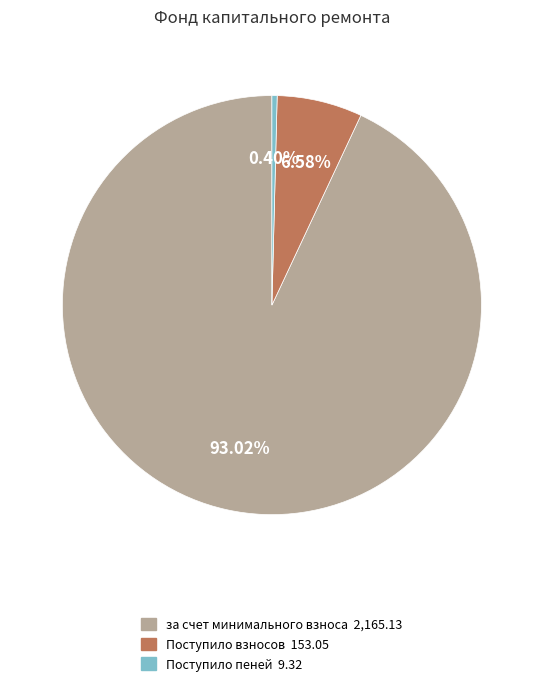

To the nearest percent, what is the difference between the largest and smallest slice percentages?

93%